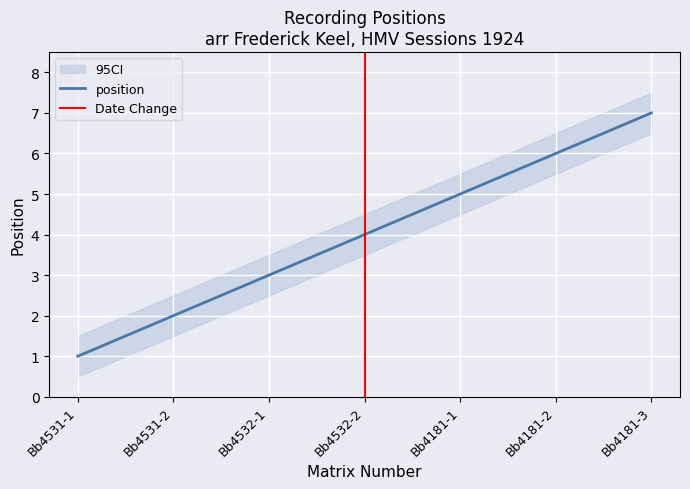

Rank the categories by position value from highest to lowest.

Bb4181-3, Bb4181-2, Bb4181-1, Bb4532-2, Bb4532-1, Bb4531-2, Bb4531-1